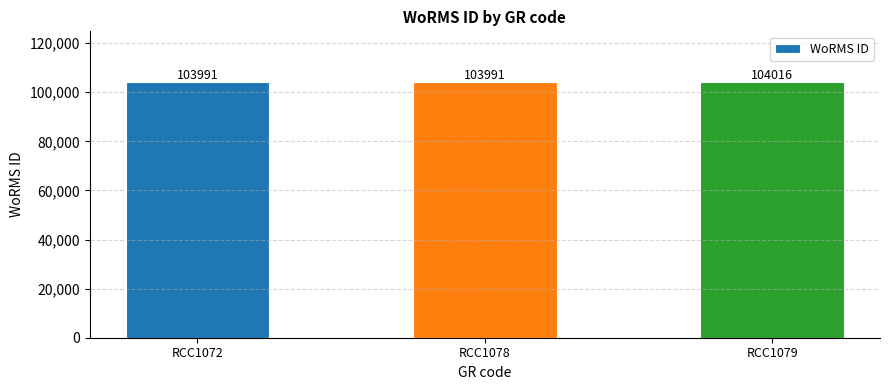

What is the sum of all values?

311998